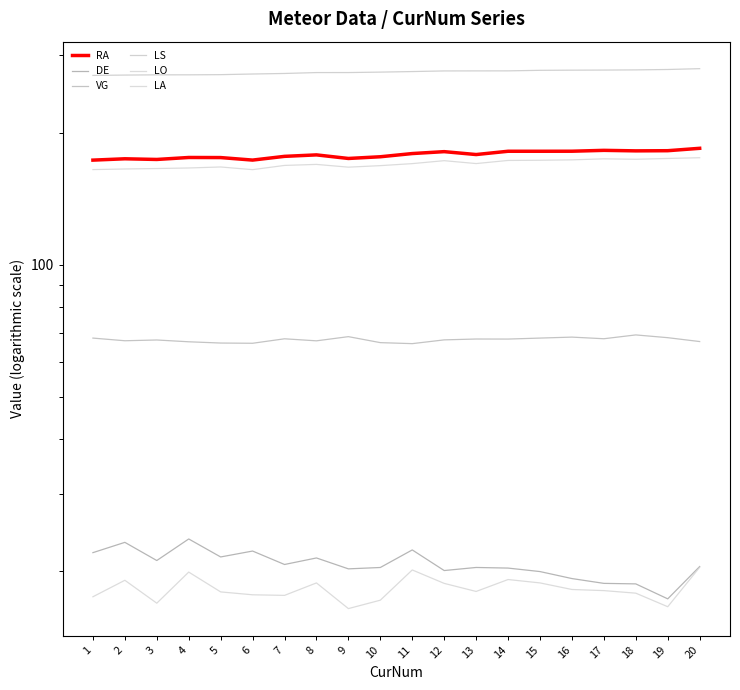

Between 11 and 14, which series saw the biggest shift?

LO